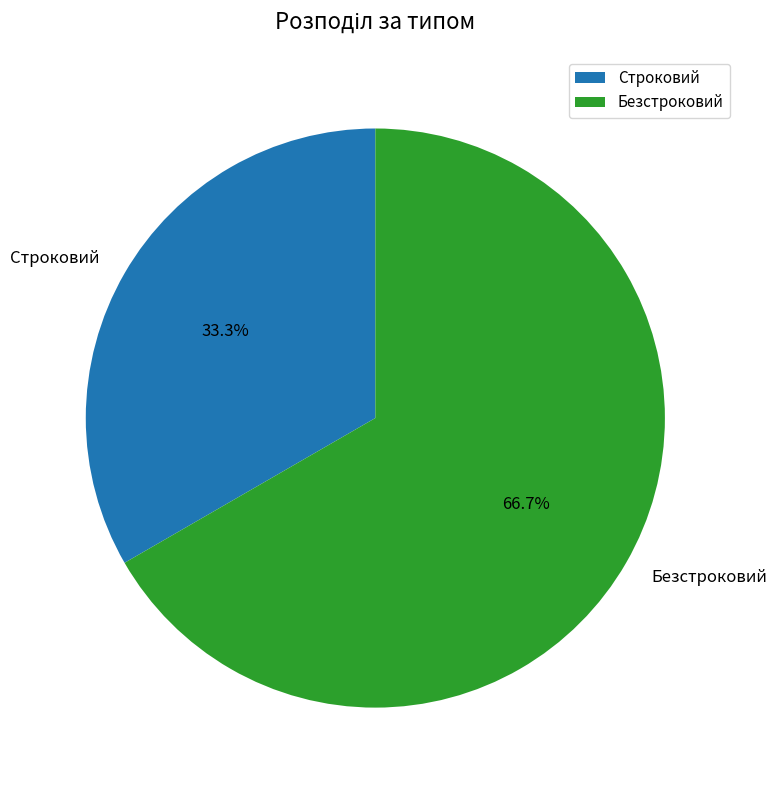

To the nearest percent, what is the average slice percentage?

50%